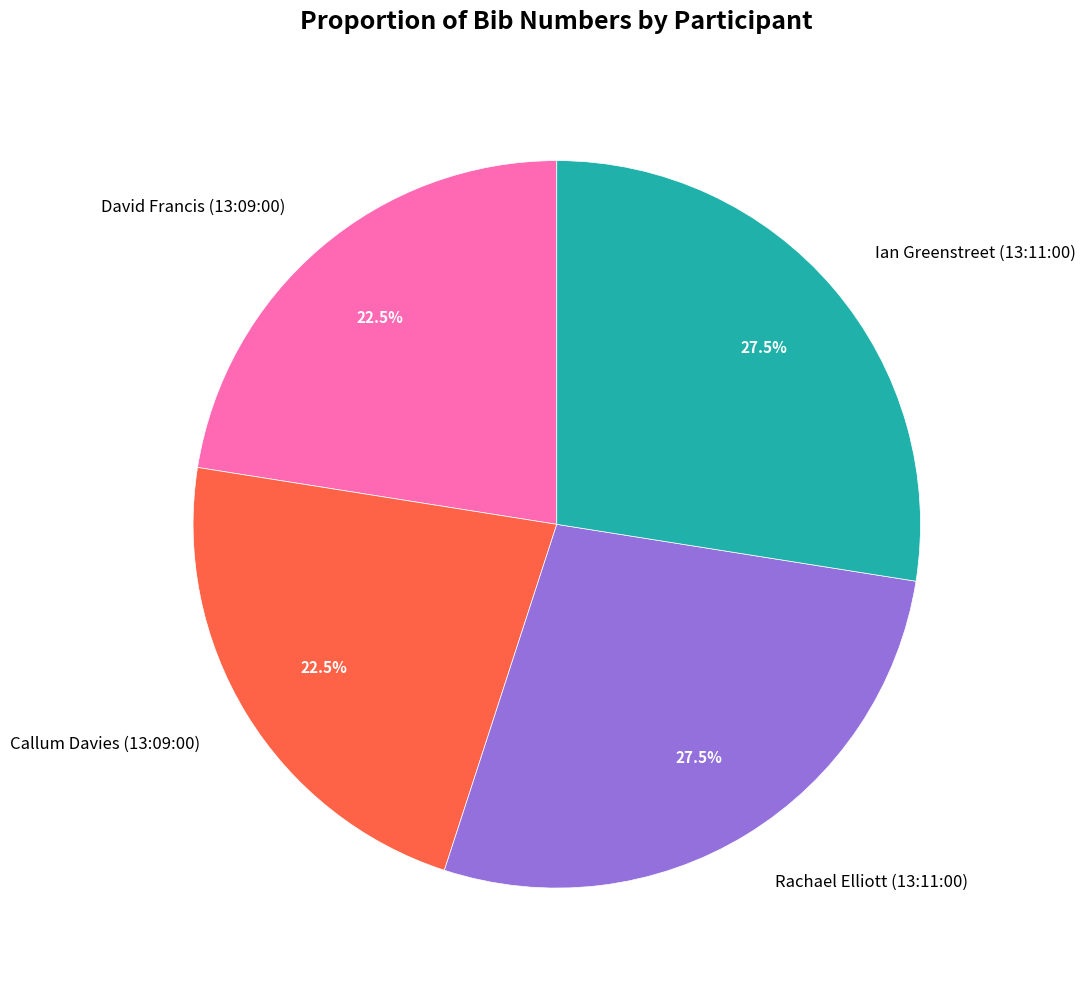

Between Callum Davies (13:09:00) and Ian Greenstreet (13:11:00), which is larger?

Ian Greenstreet (13:11:00)